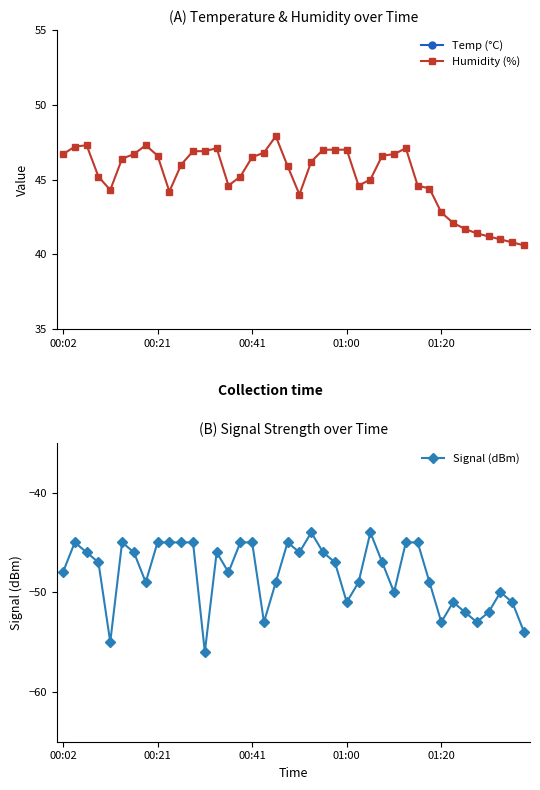

How many distinct data groups are displayed?

3